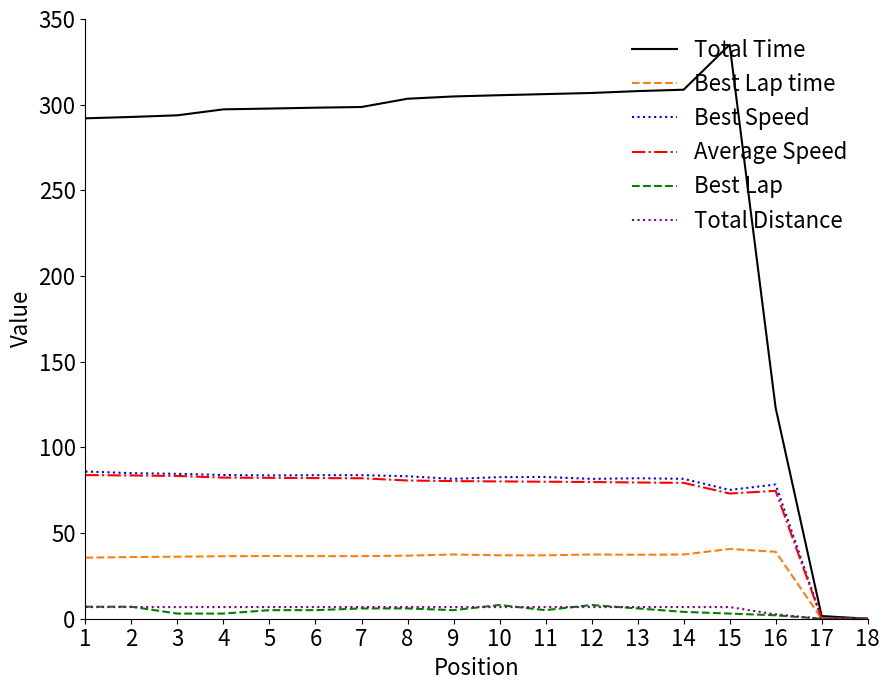

What is the maximum value shown in the chart?

335.0